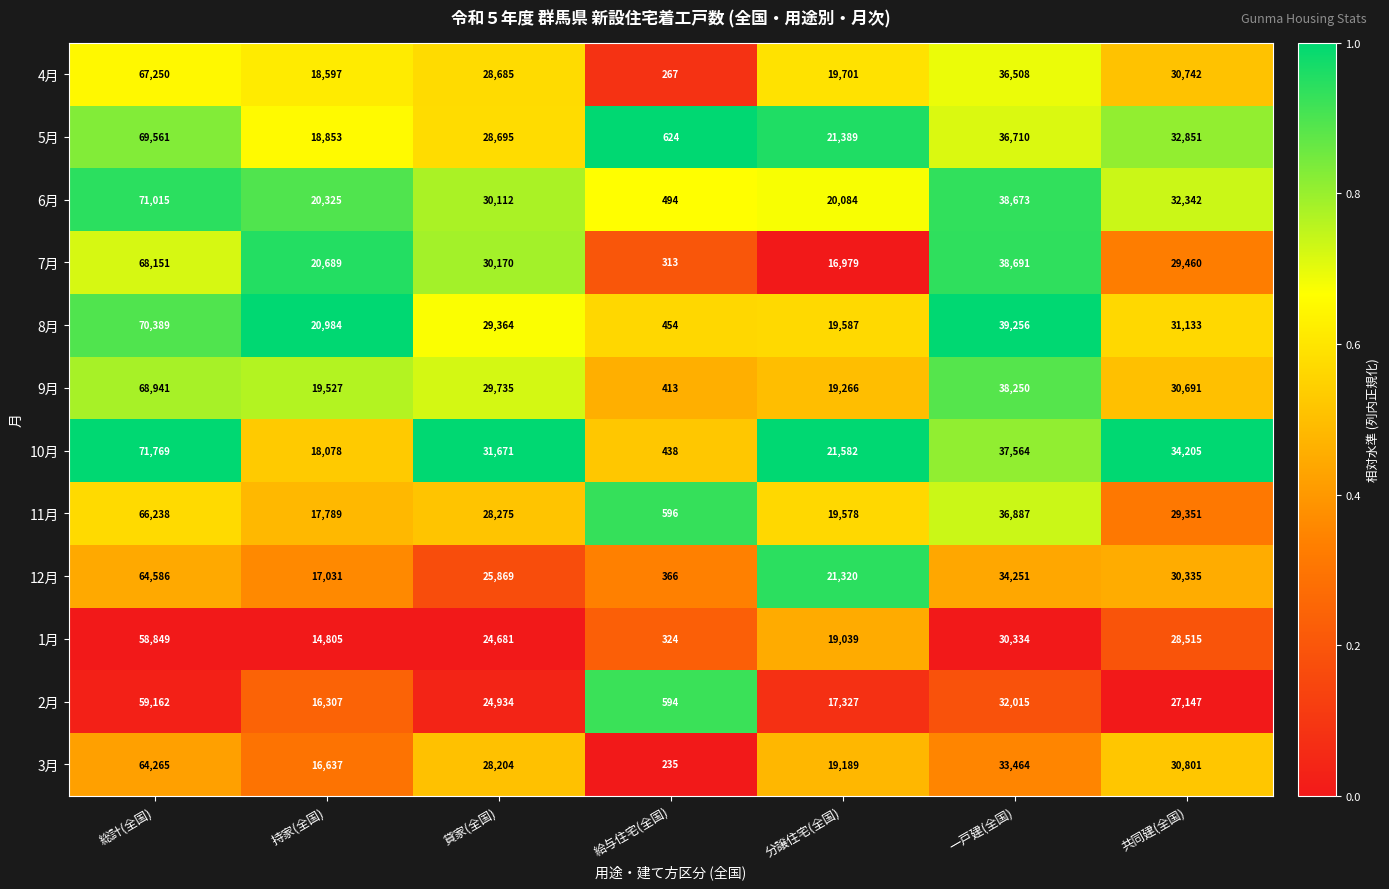

At which label is 12月 closest to 32476?

一戸建(全国)